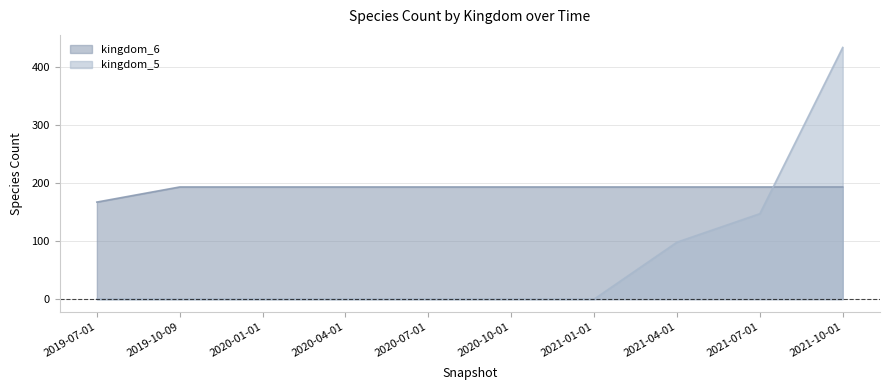

What is the difference between the highest and lowest values at 2019-07-01?

167